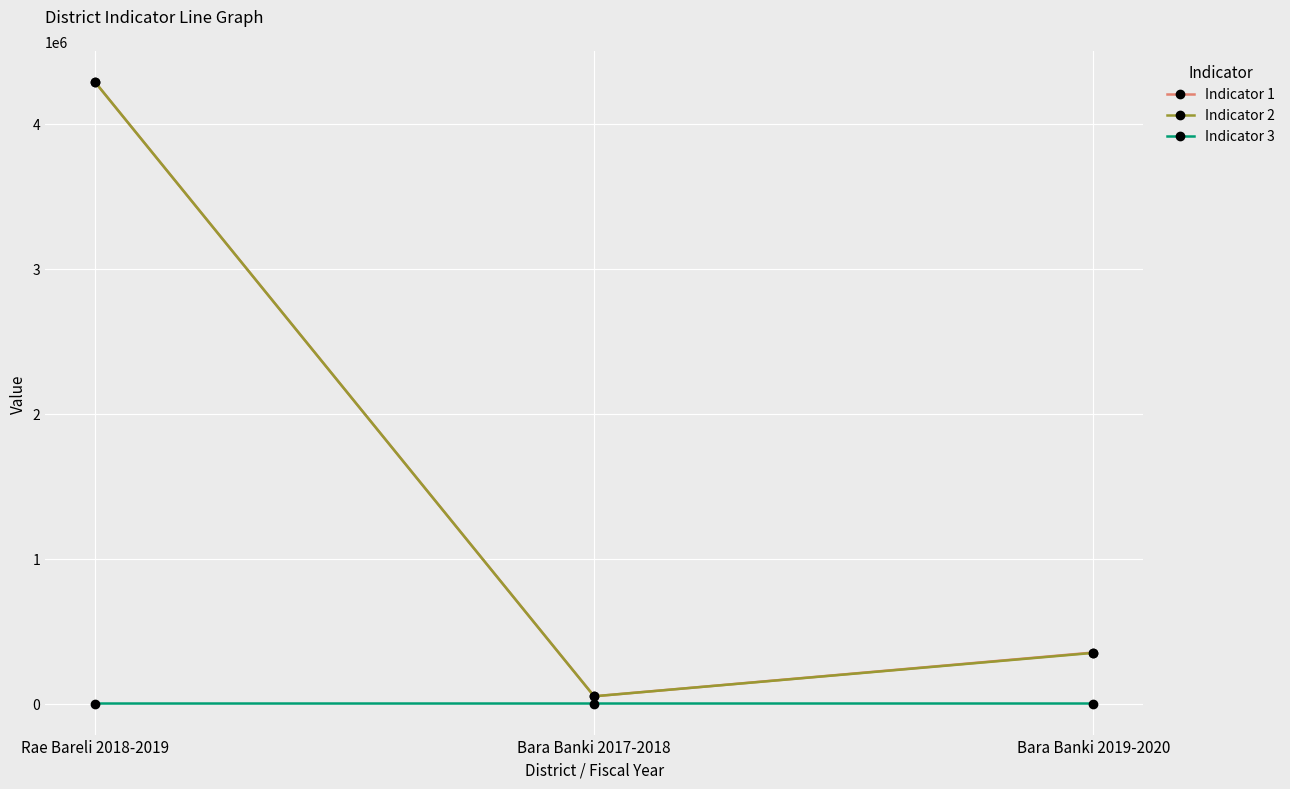

What is the highest value of the Indicator 2 series?

4289000